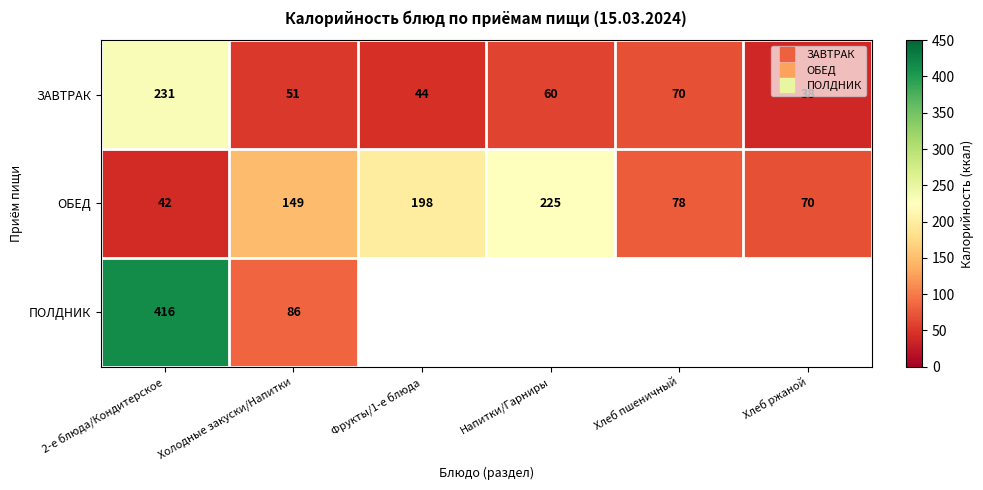

How many categories are shown in the chart?

6